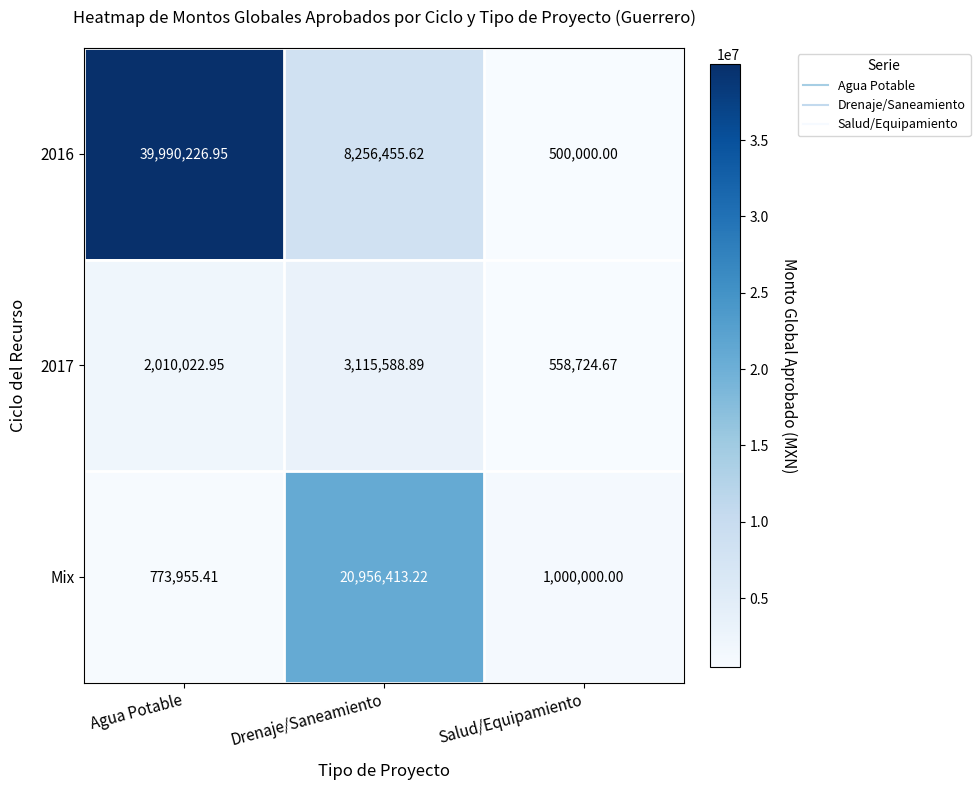

At which category is the sum across all series the highest?

Agua Potable